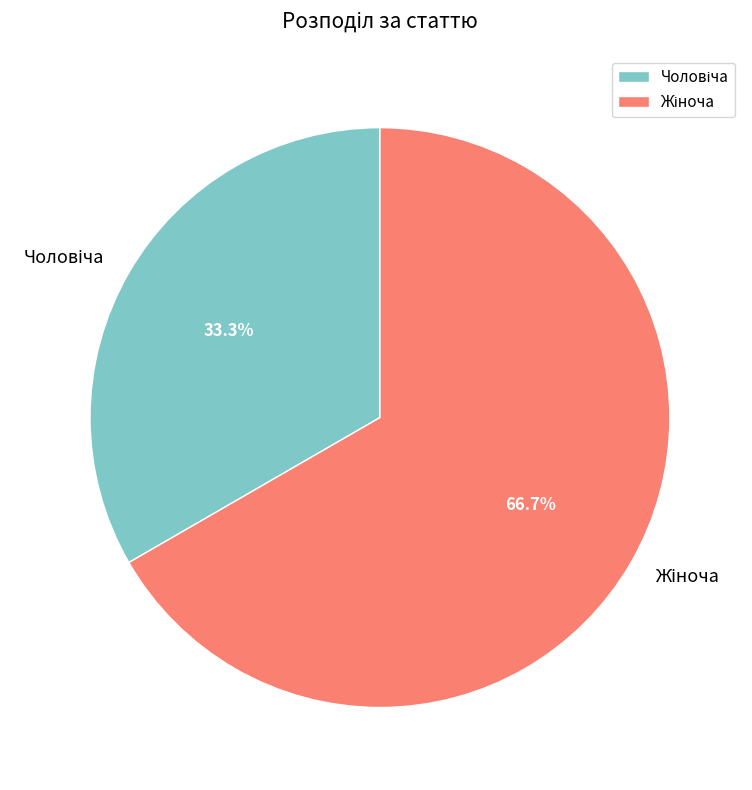

Is there a majority slice in this chart?

Yes